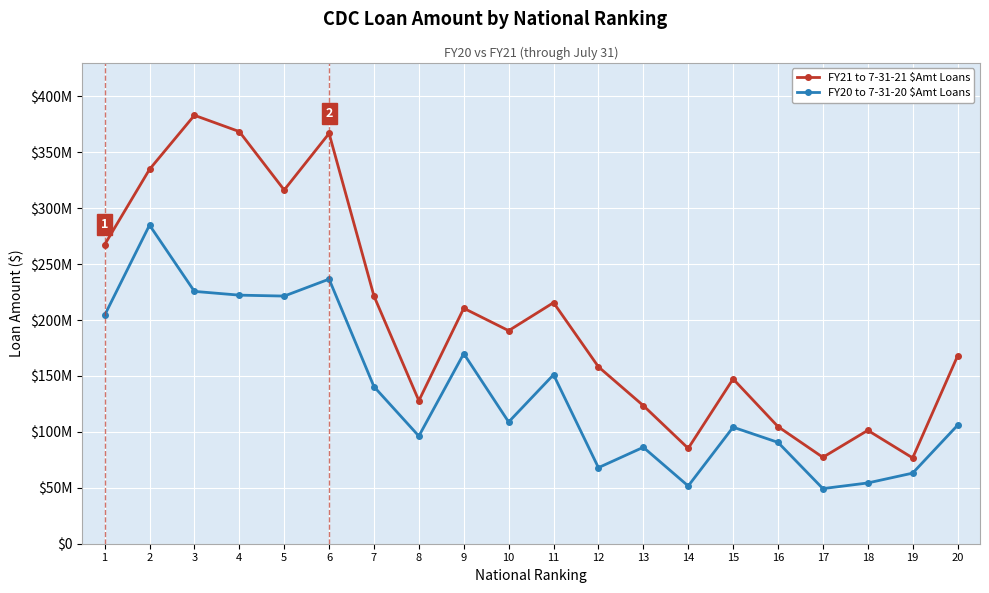

The value of FY21 to 7-31-21 $Amt Loans at 7 is 221448000. True or false?

True